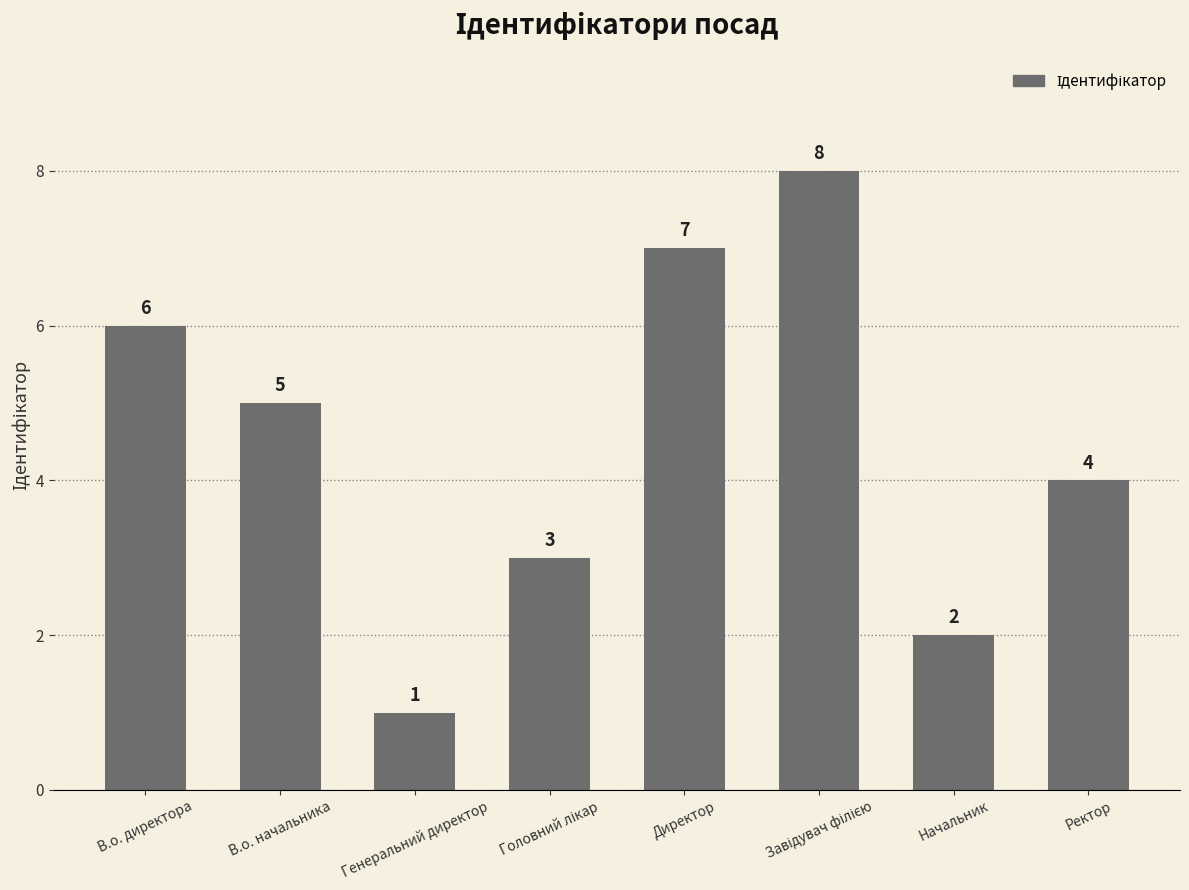

Reading left to right, extract all data points from this chart.

6	5	1	3	7	8	2	4